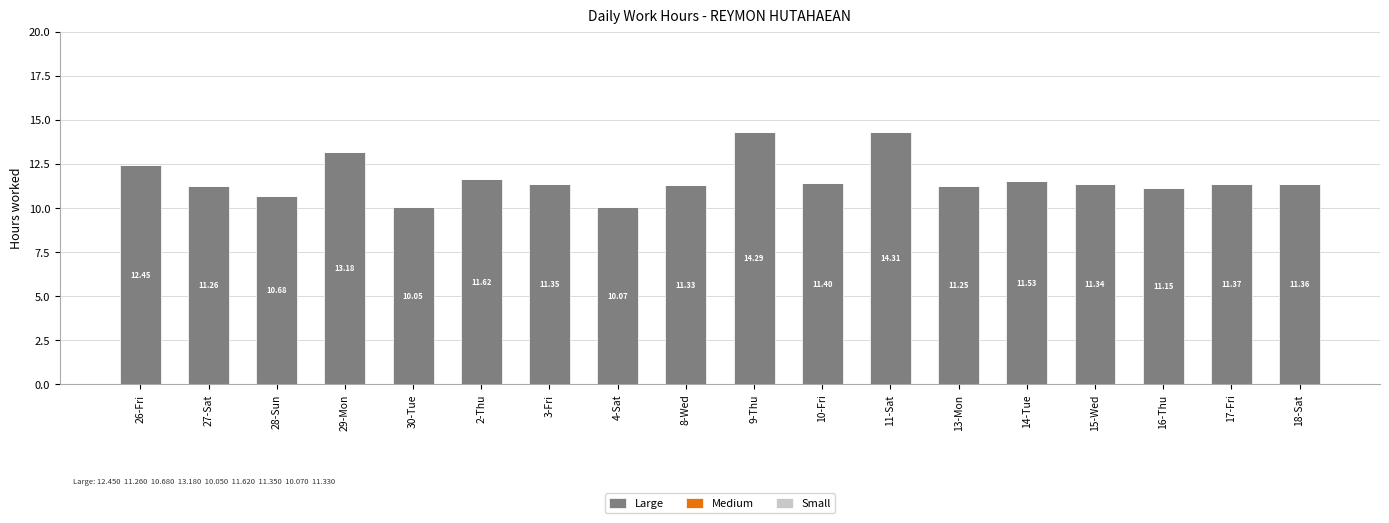

Between 9-Thu and 11-Sat, which is larger?

11-Sat